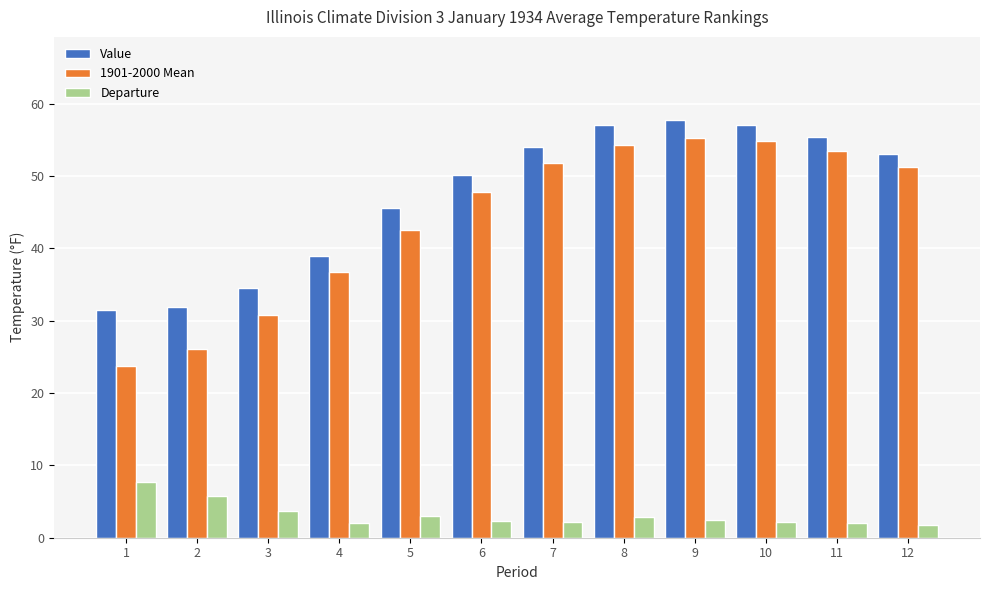

What is the total value across all series at 9?

115.4